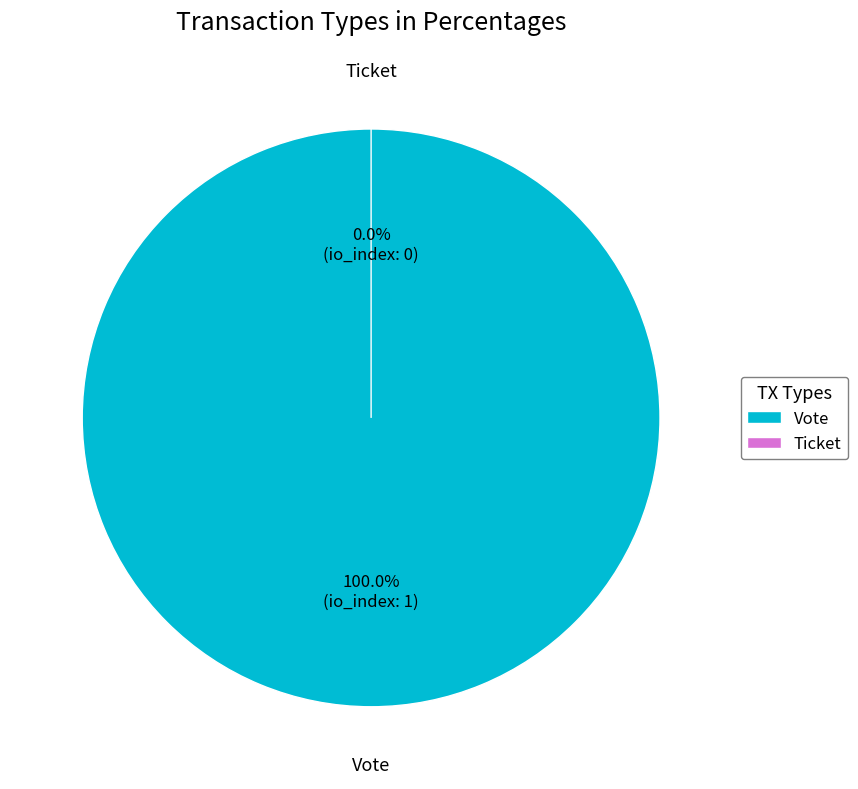

To the nearest percent, what is the difference between the largest and smallest slice percentages?

100%